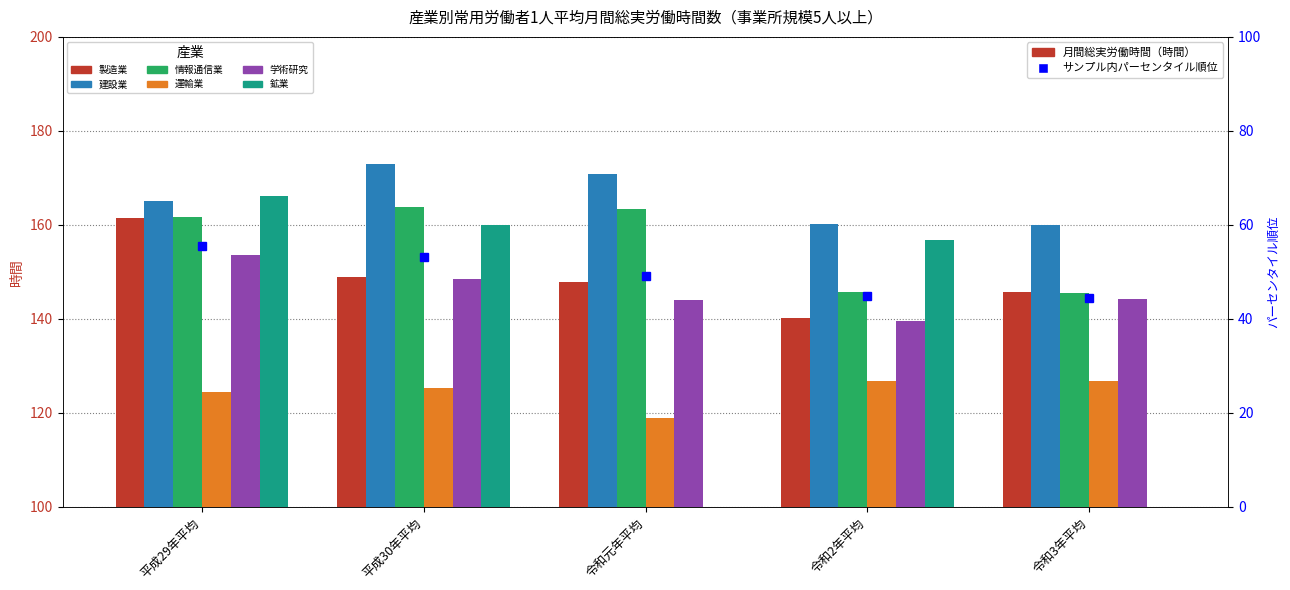

How many data points in 情報通信業 are less than 161?

2